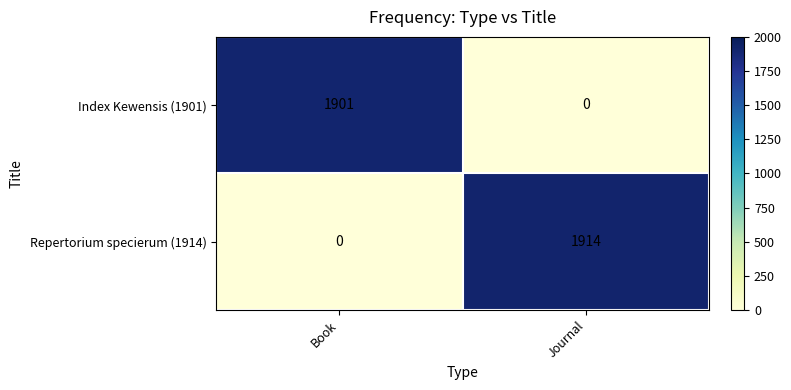

Rank the series at Journal from highest to lowest value.

Repertorium specierum (1914), Index Kewensis (1901)